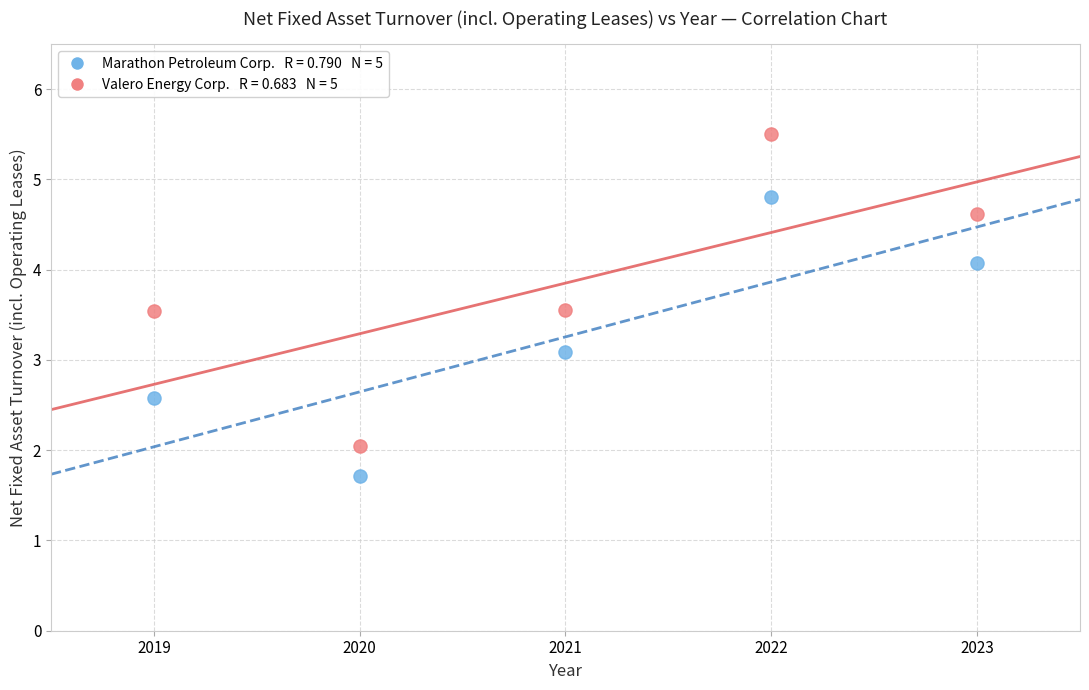

Across all data points, what is the range of X values (max minus min)?

4.0